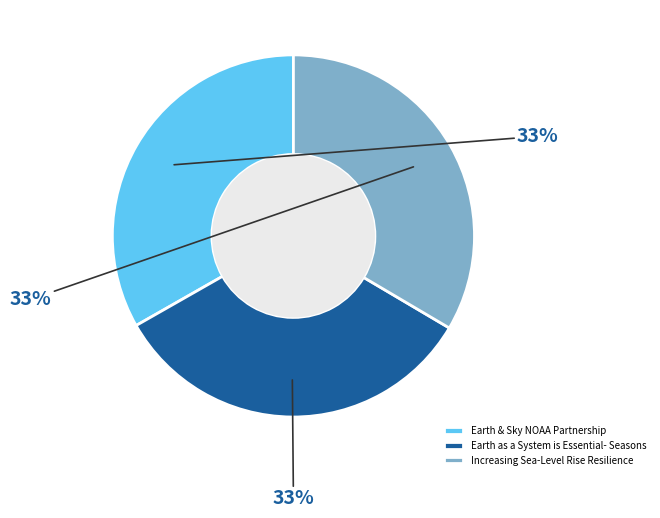

Does Earth & Sky NOAA Partnership represent more than half of the total?

No